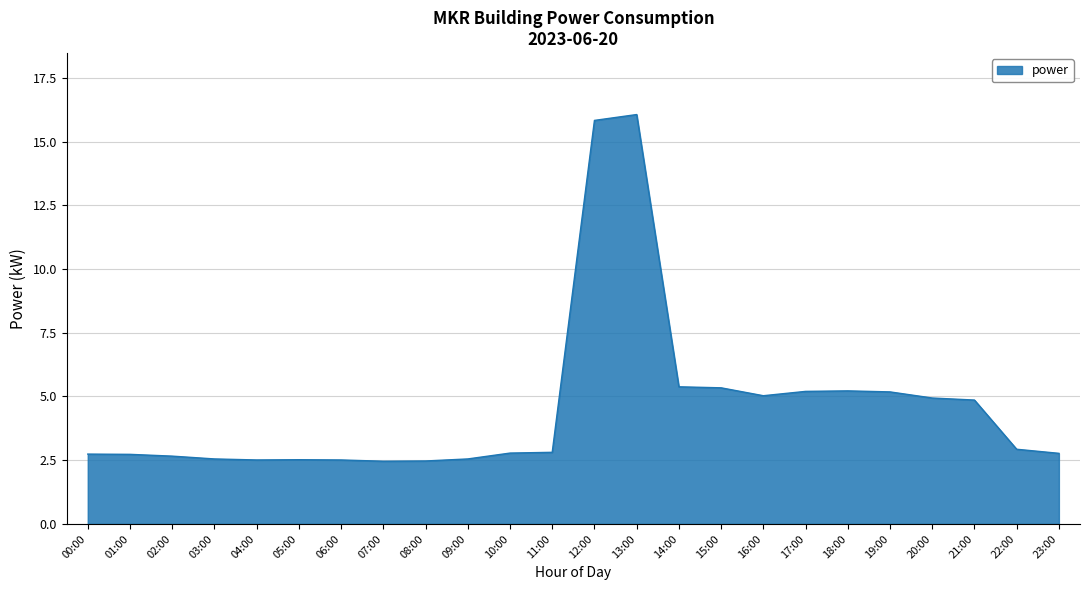

What is the difference between the maximum and minimum values?

13.6